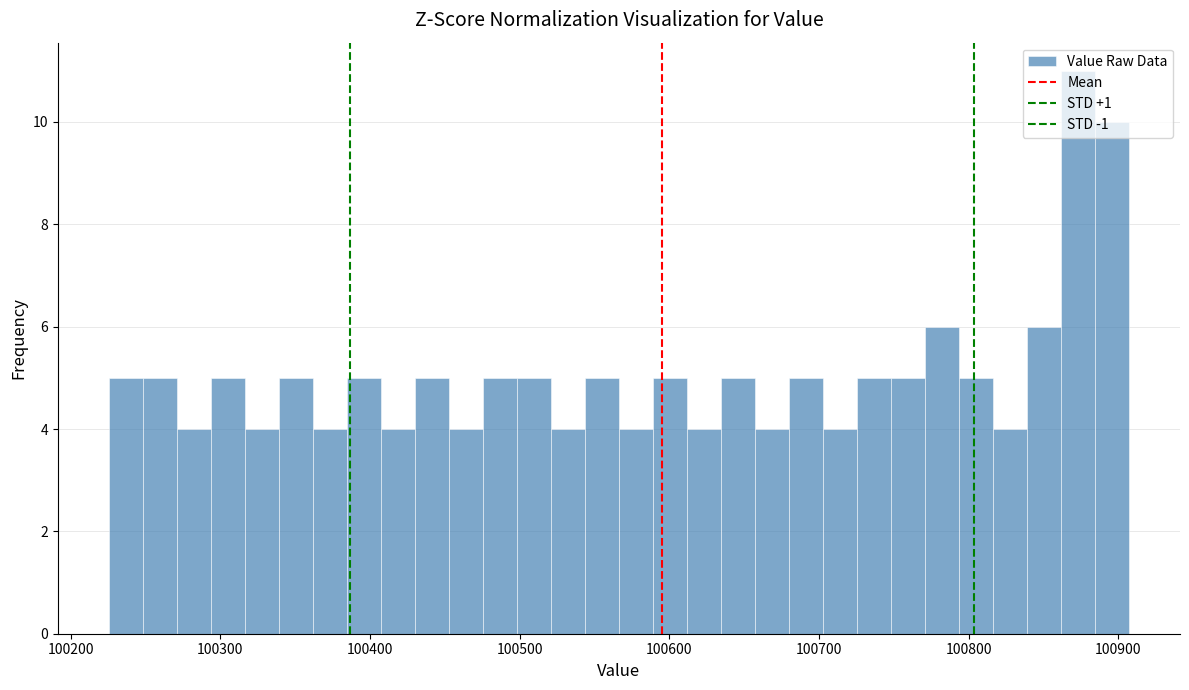

Read against the x-axis, roughly where is the centre of the tallest bar?

100870